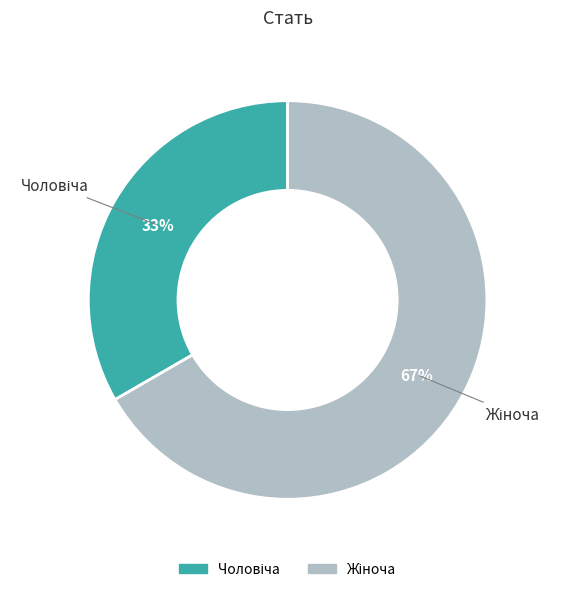

Is there any slice that represents more than half of the pie?

Yes